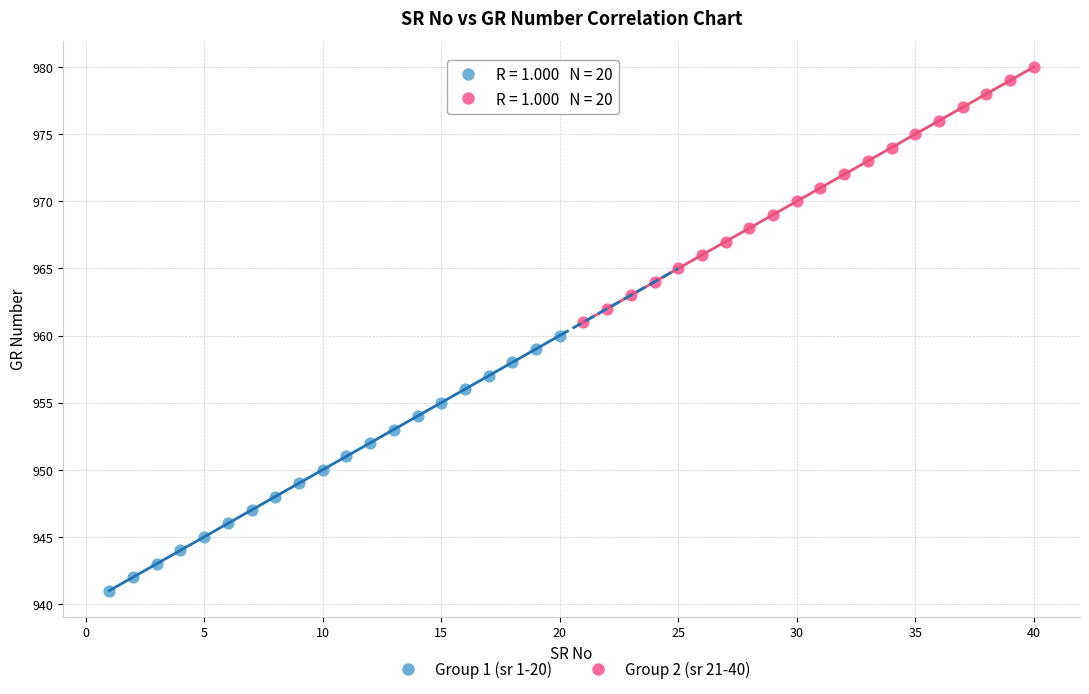

Which series reaches the minimum Y coordinate?

Group 1 (sr 1-20)